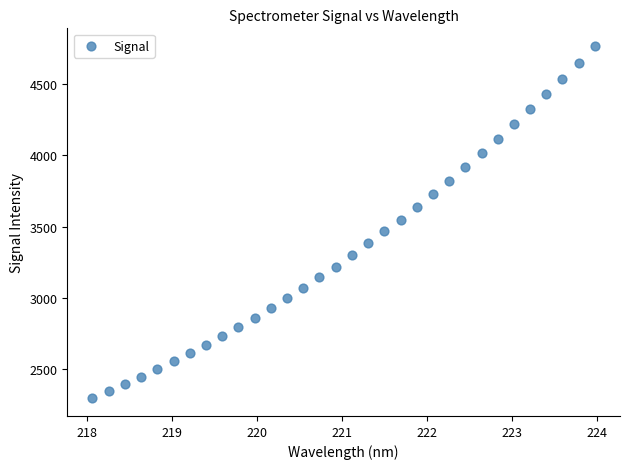

What is the range of X values (max minus min)?

5.9